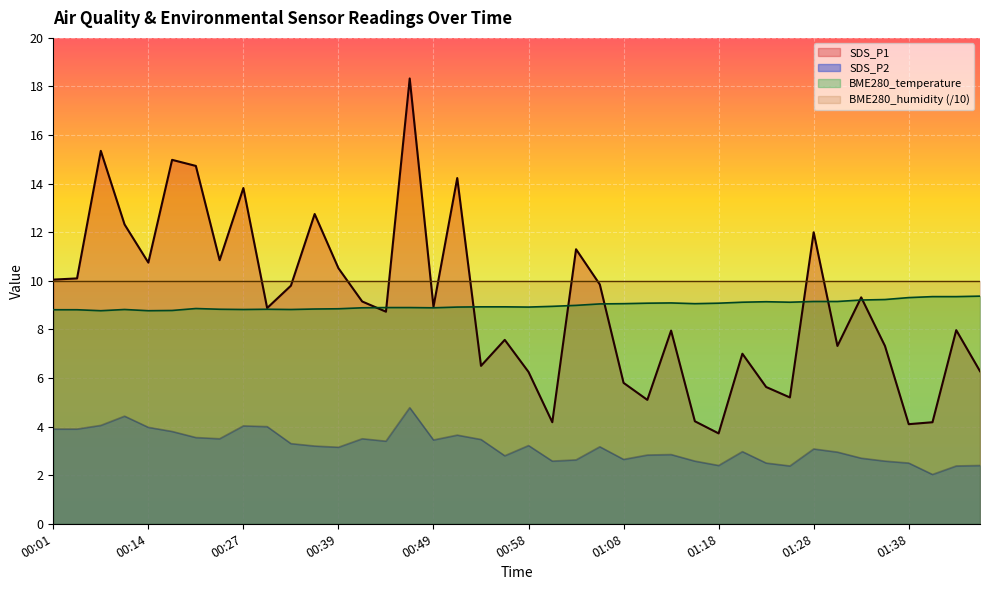

Which series has the widest spread of values?

SDS_P1